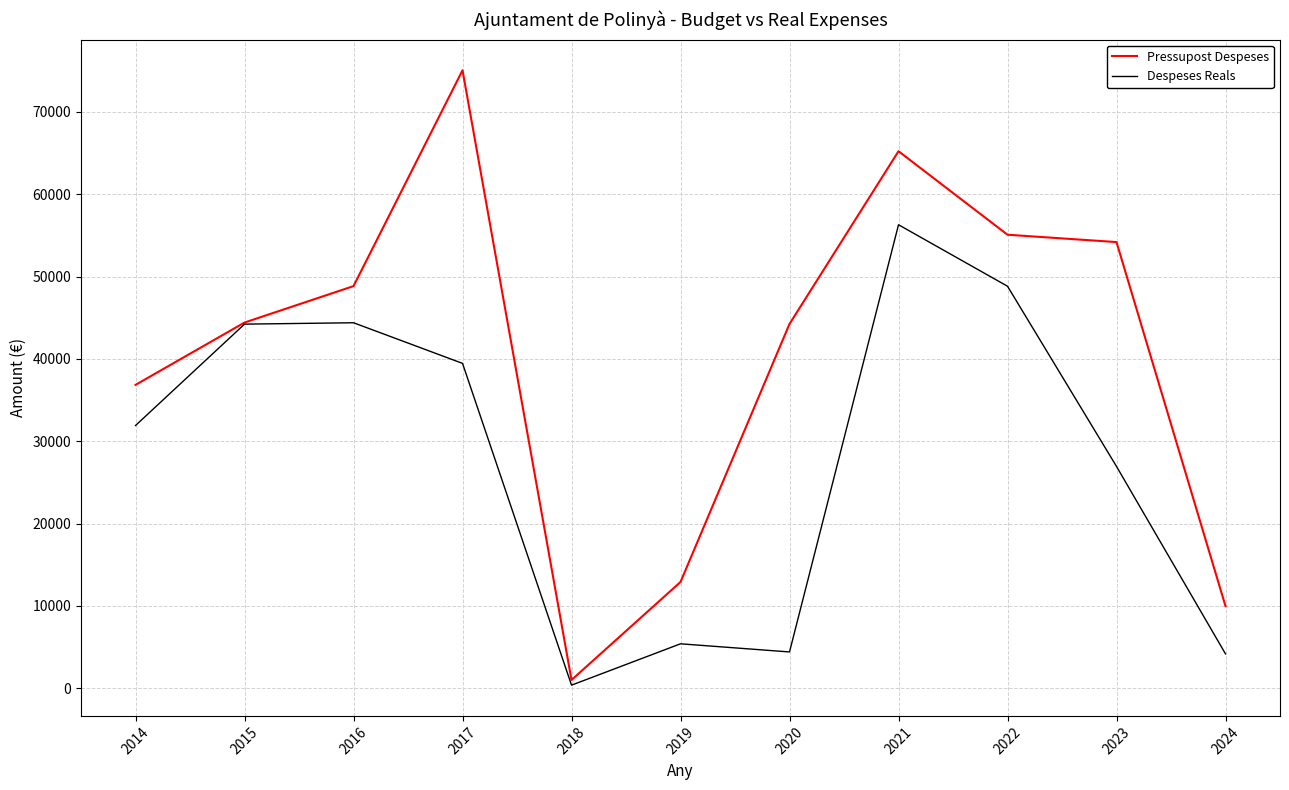

What is the smallest value displayed?

370.4